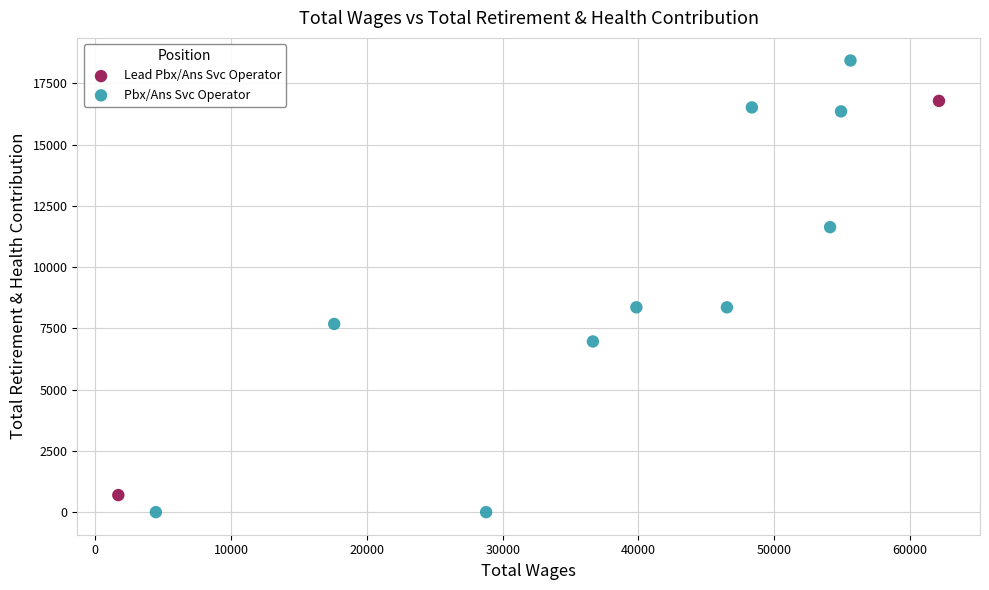

What are all the series names shown in the legend?

Lead Pbx/Ans Svc Operator, Pbx/Ans Svc Operator